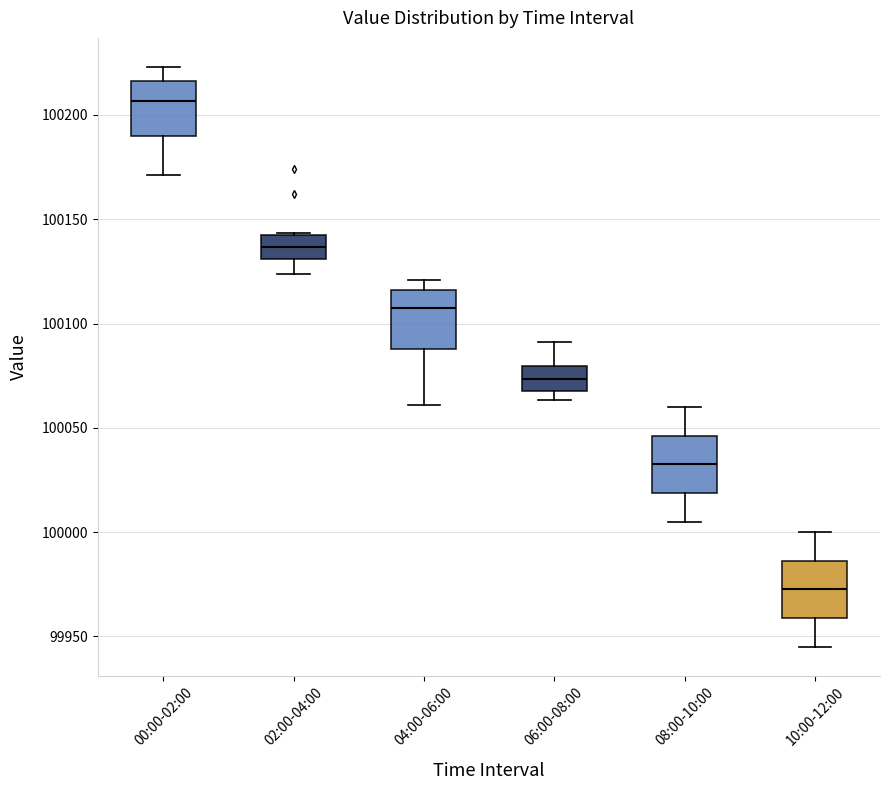

Reading left to right, read every box against the y-axis: the position of its median line, the range the box covers, and the ends of its whiskers. The values are not printed on the chart, so give them approximately, as read against the axis.

00:00-02:00: median 100205, box 100190 to 100215, whiskers 100170 to 100225
02:00-04:00: median 100135, box 100130 to 100145, whiskers 100125 to 100145
04:00-06:00: median 100105, box 100090 to 100115, whiskers 100060 to 100120
06:00-08:00: median 100075, box 100070 to 100080, whiskers 100065 to 100090
08:00-10:00: median 100035, box 100020 to 100045, whiskers 100005 to 100060
10:00-12:00: median 99975, box 99960 to 99985, whiskers 99945 to 100000